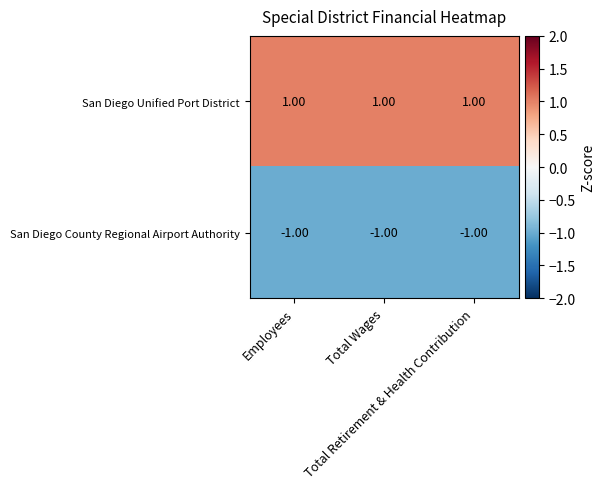

List the series in order of their peak value, highest first.

San Diego Unified Port District, San Diego County Regional Airport Authority